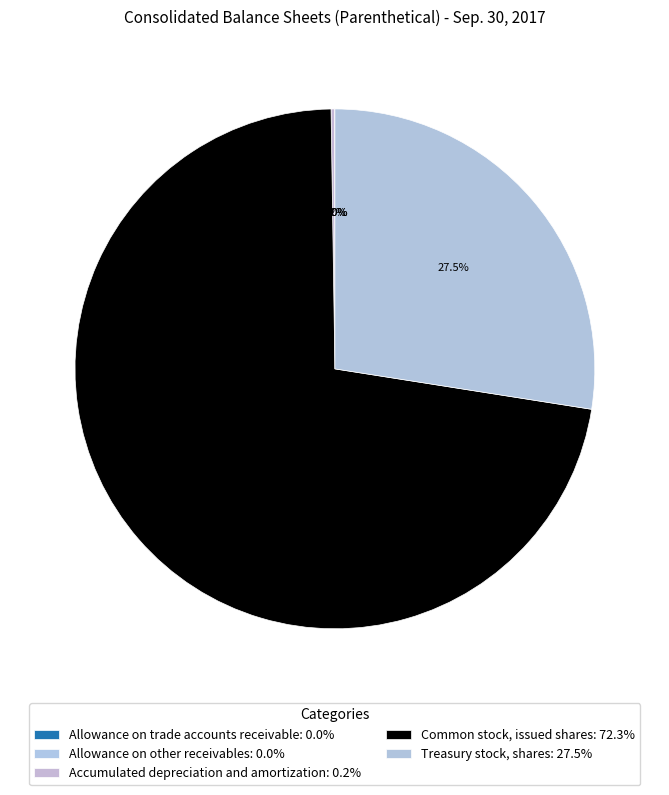

Does Common stock, issued shares represent more than half of the total?

Yes